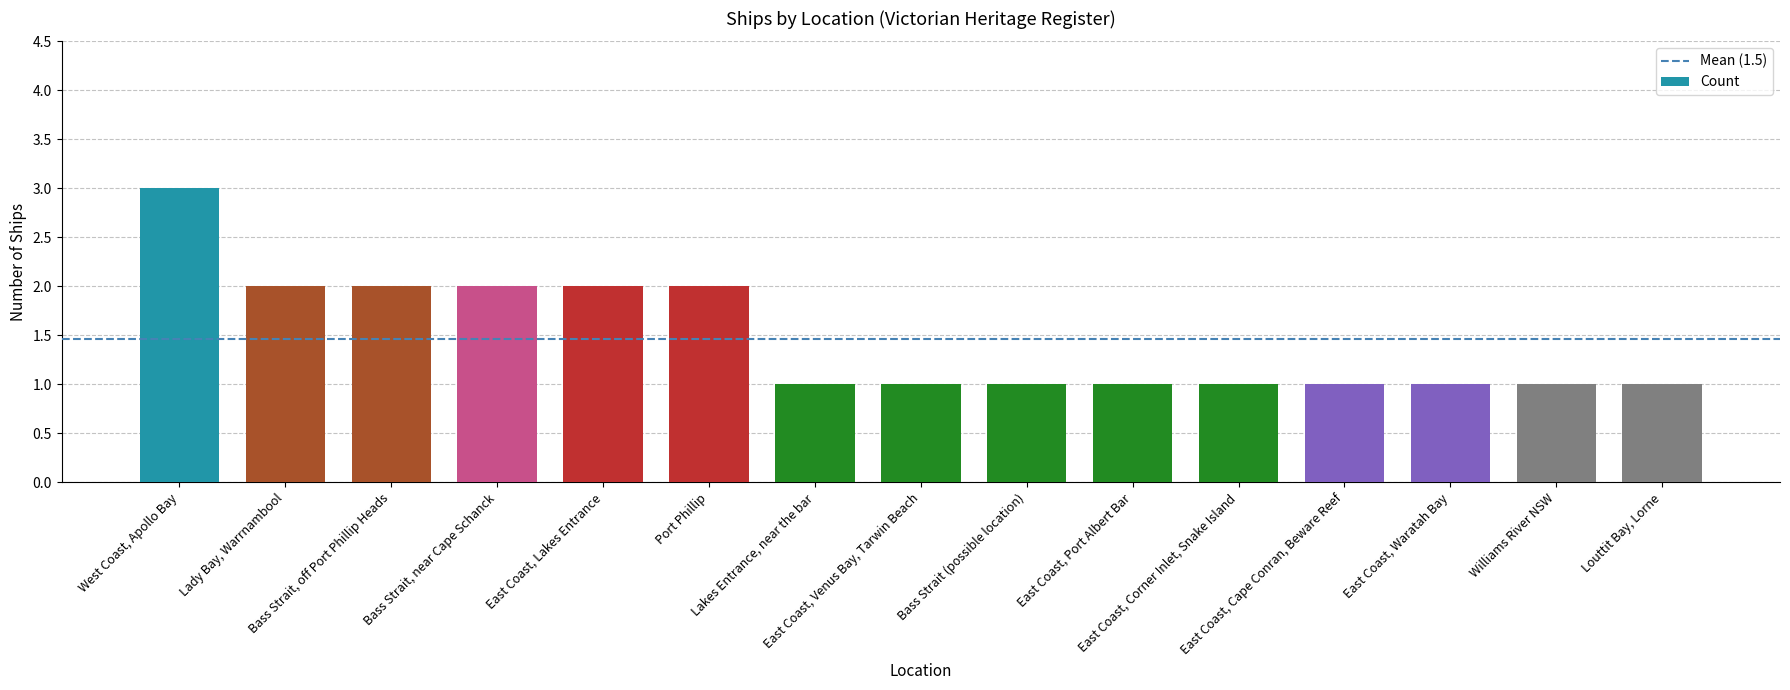

True or false: the data shows 1 at Lakes Entrance, near the bar.

True